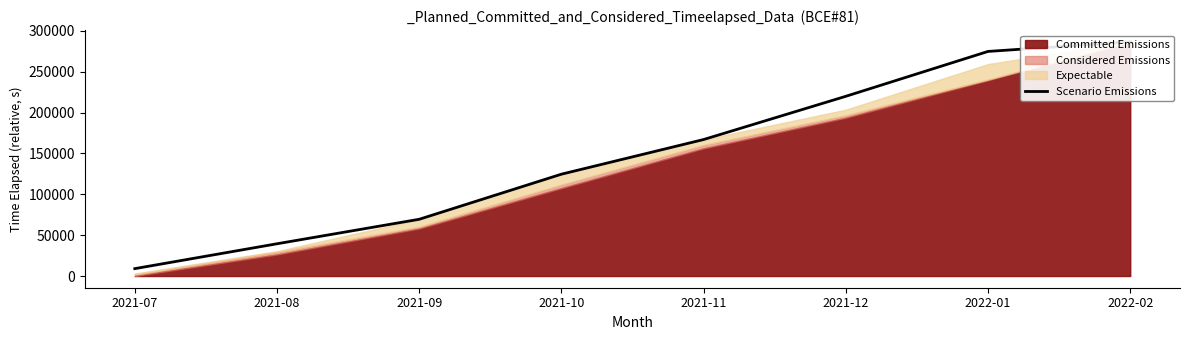

True or false: there are more than 2 points higher than both neighbors.

False